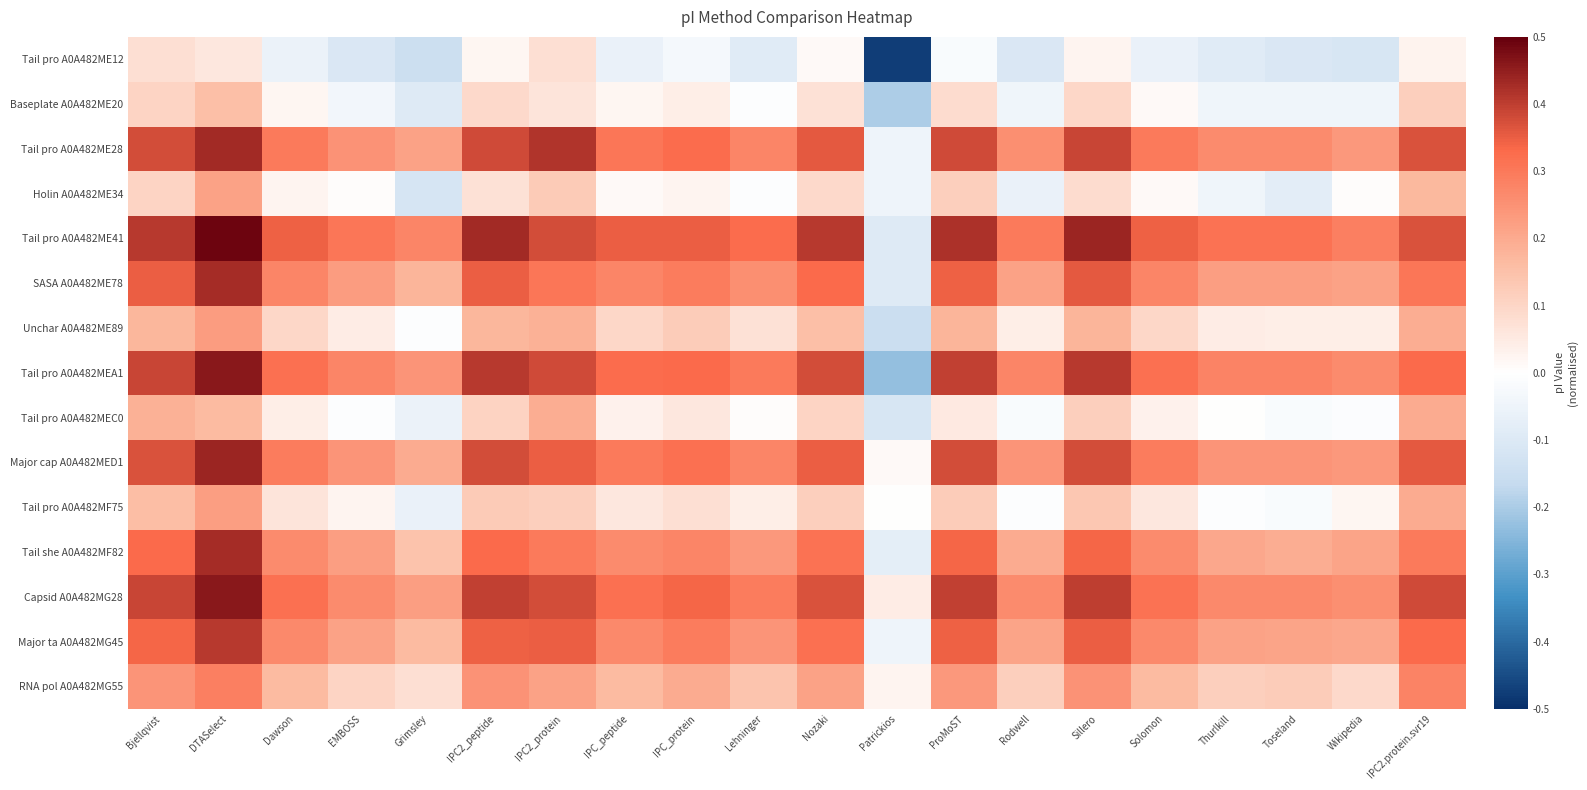

What is the total value across all series at ProMoST?

3.8